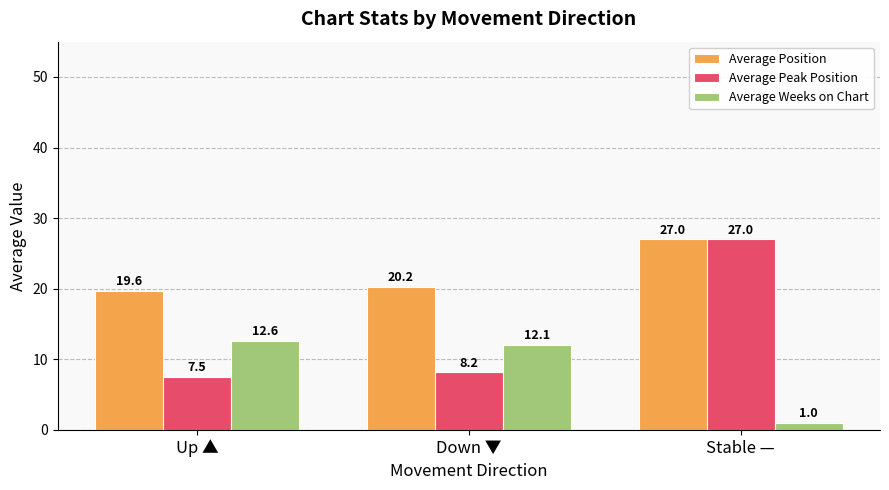

How many bars are there in total?

9